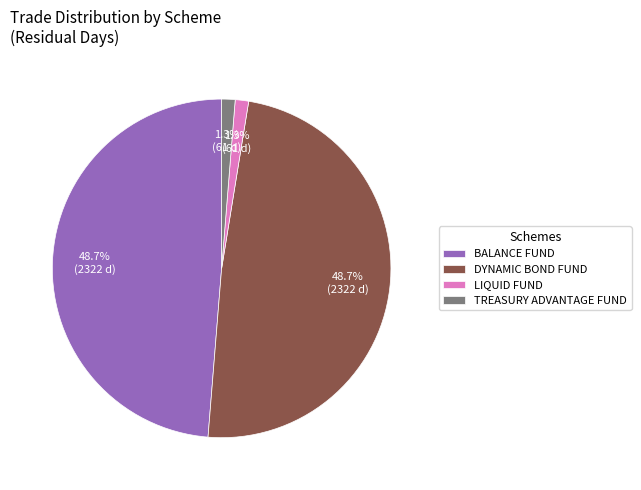

Is there any slice that represents more than half of the pie?

No